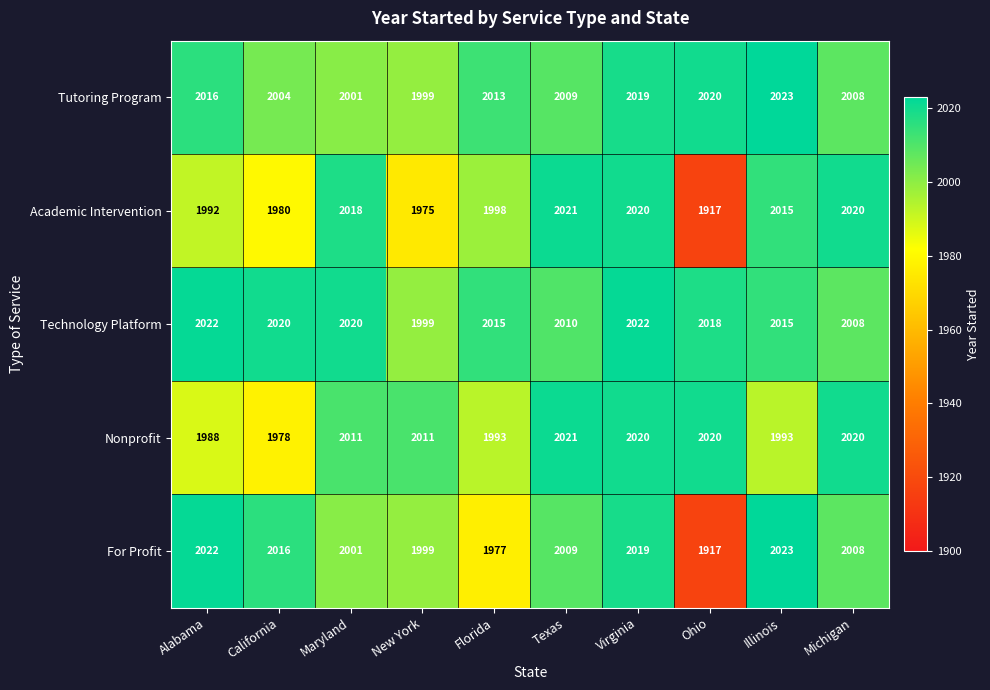

How many data points does each series have?

10